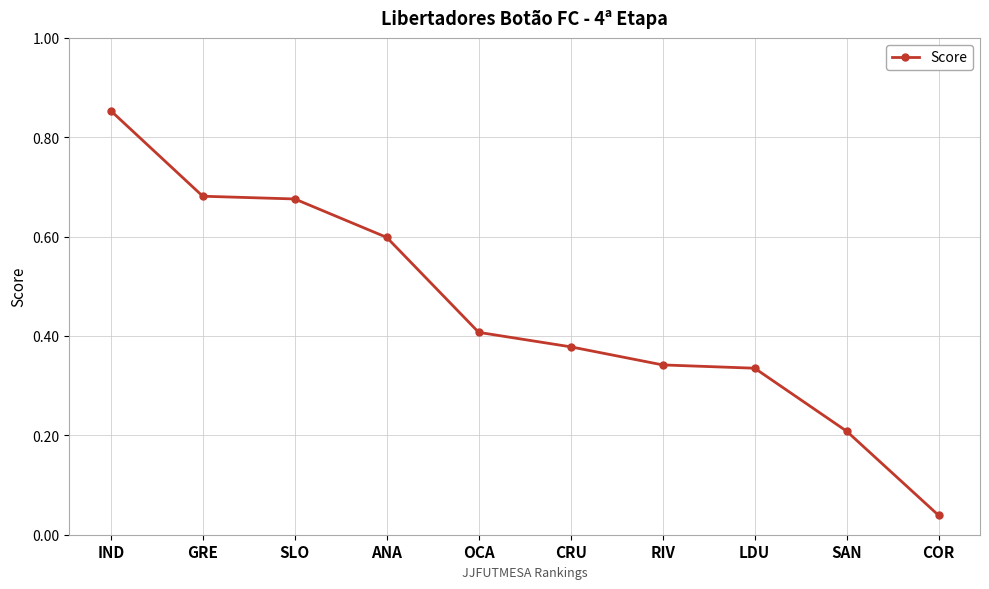

What is the label of the 6th point from the right?

OCA